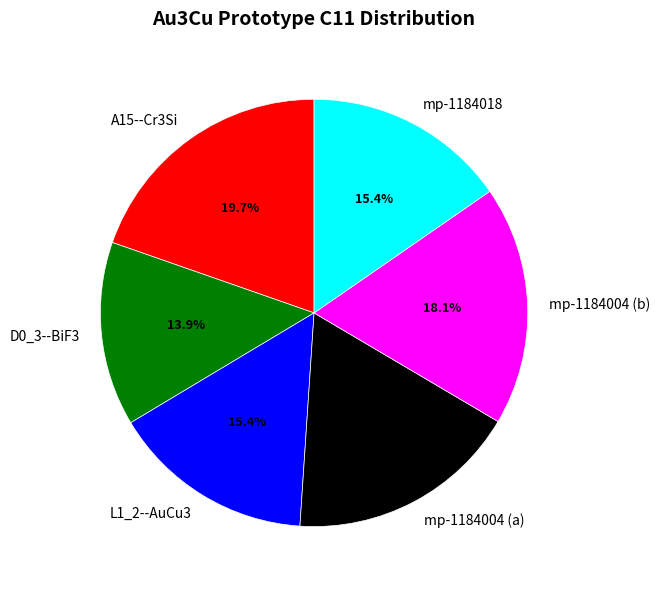

How many segments does this pie chart have?

6